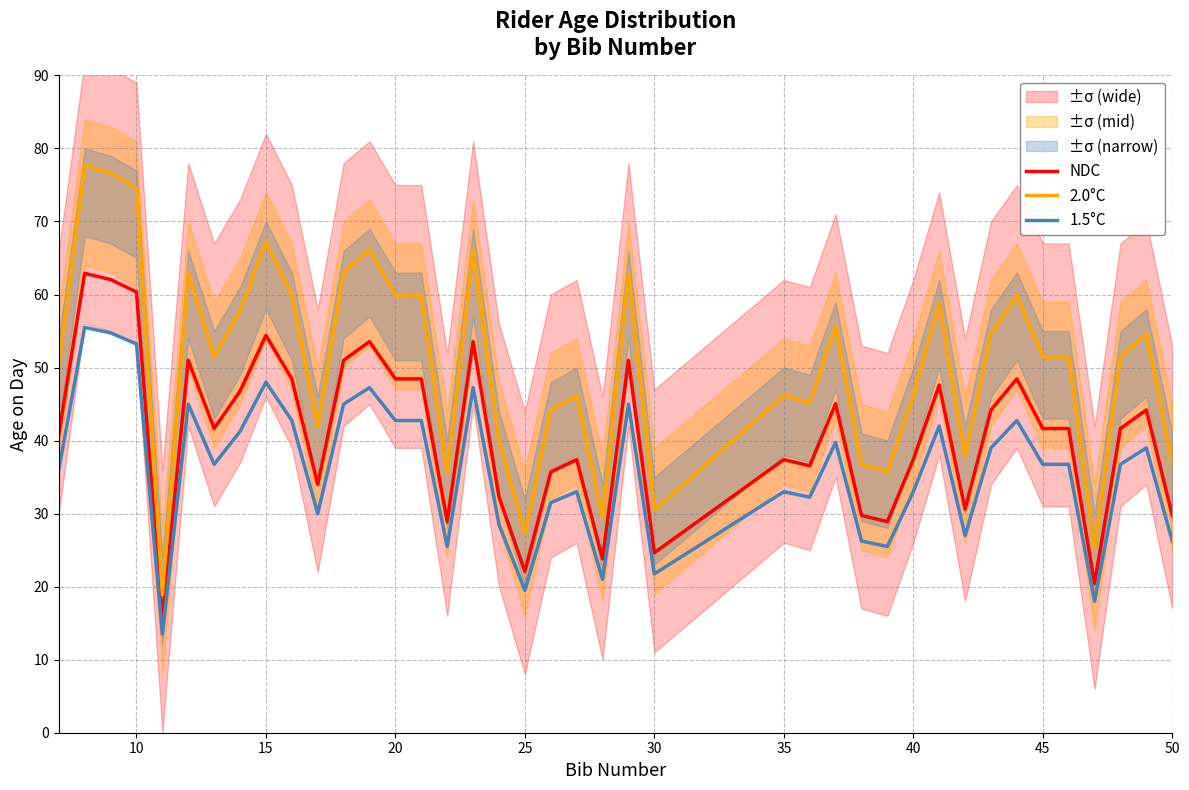

True or false: 1.5°C and 2.0°C intersect in this chart.

False